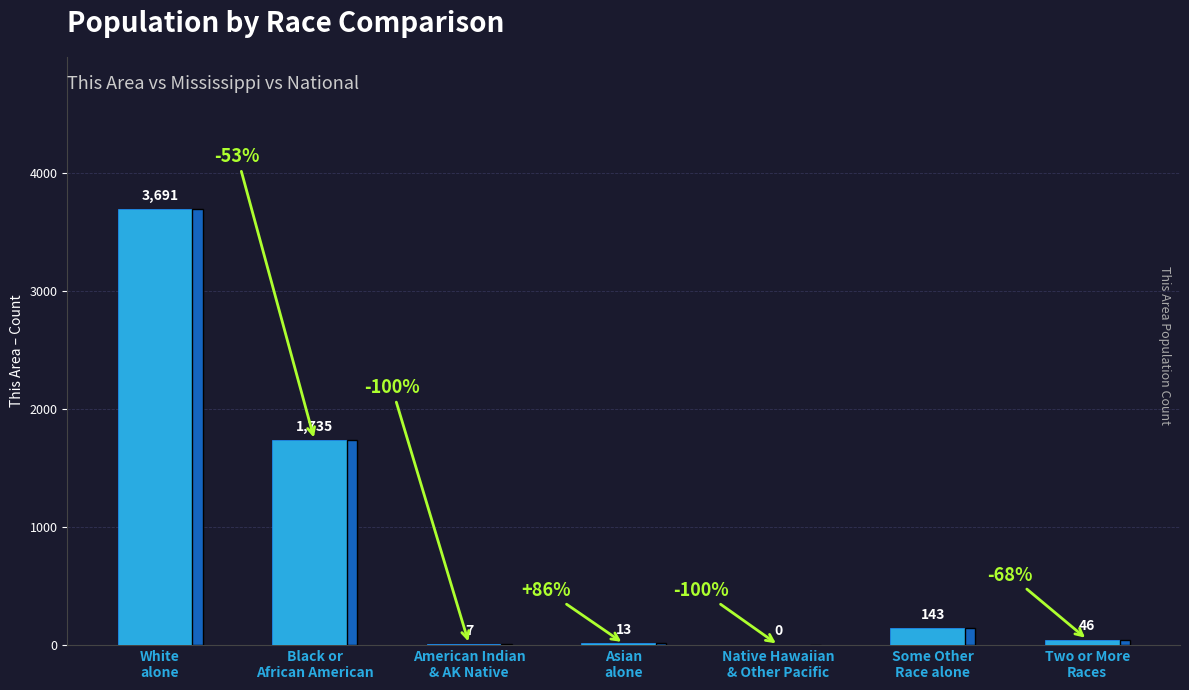

What is the maximum value shown in the chart?

3691